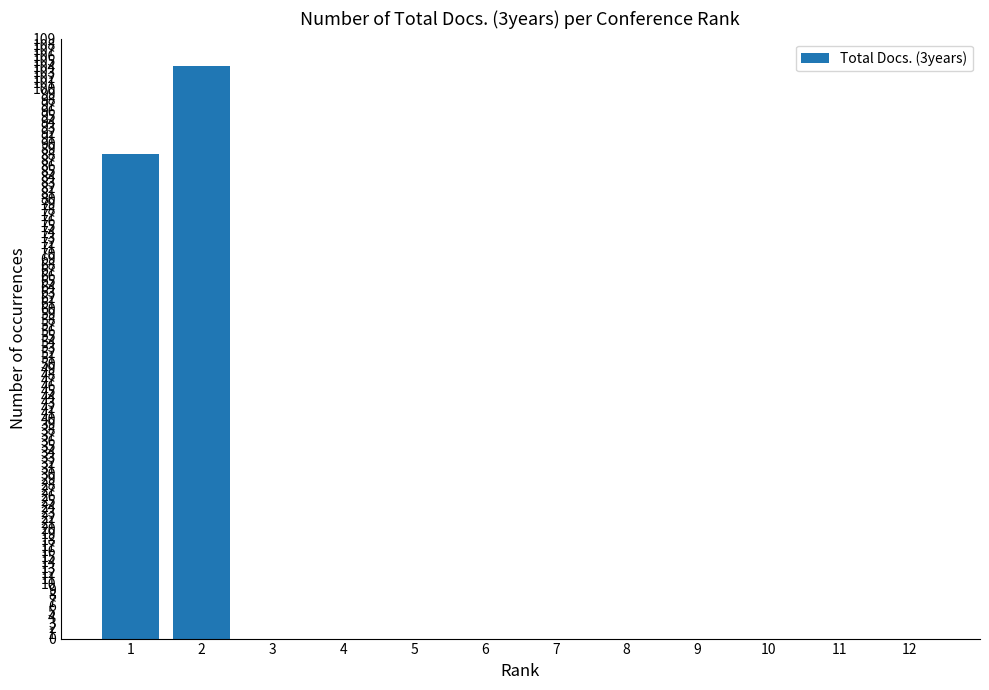

At which label is the value closest to 52?

1